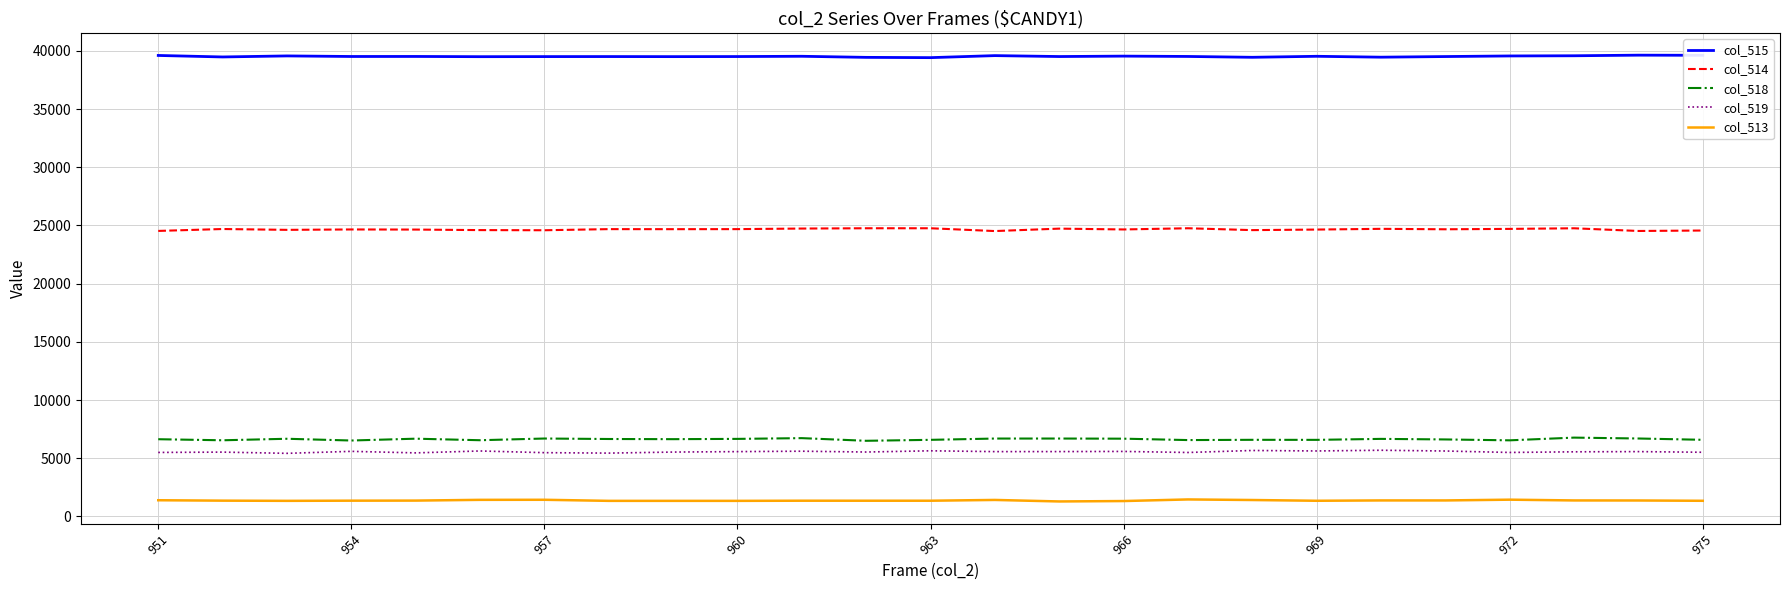

What is the lowest value of the col_513 series?

1289